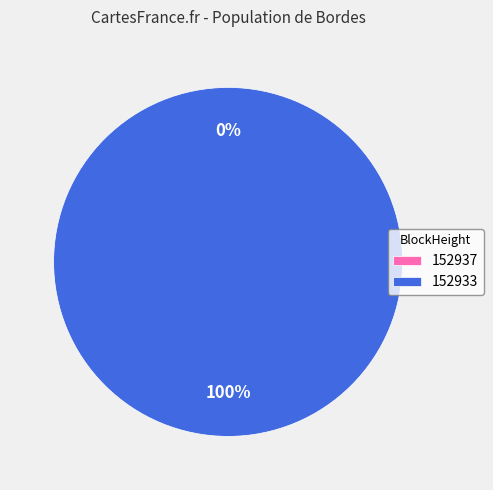

Does 152933 account for over 50% of the chart?

Yes